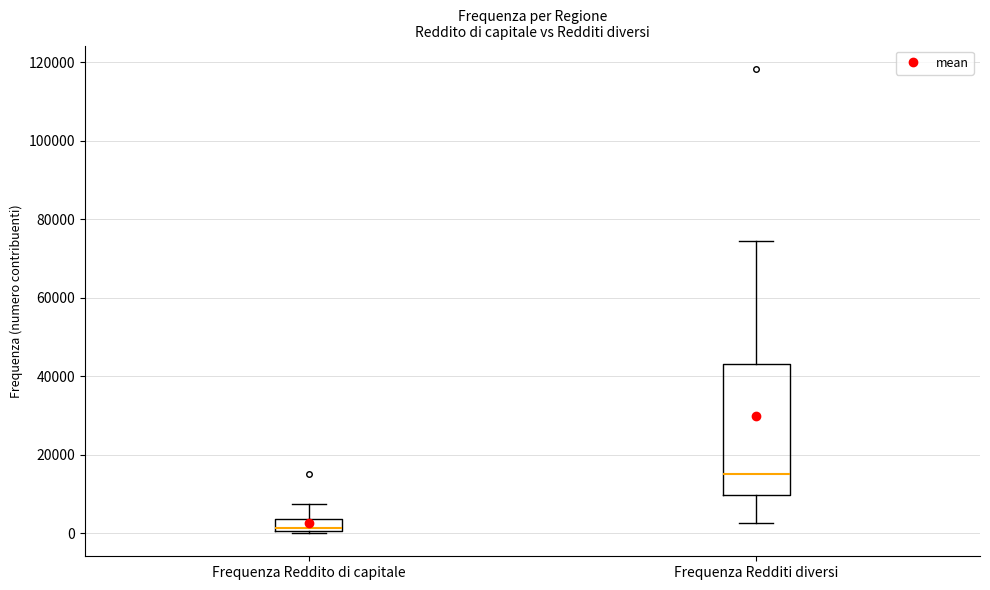

Which box is the tallest, from its lower edge to its upper edge?

Frequenza Redditi diversi